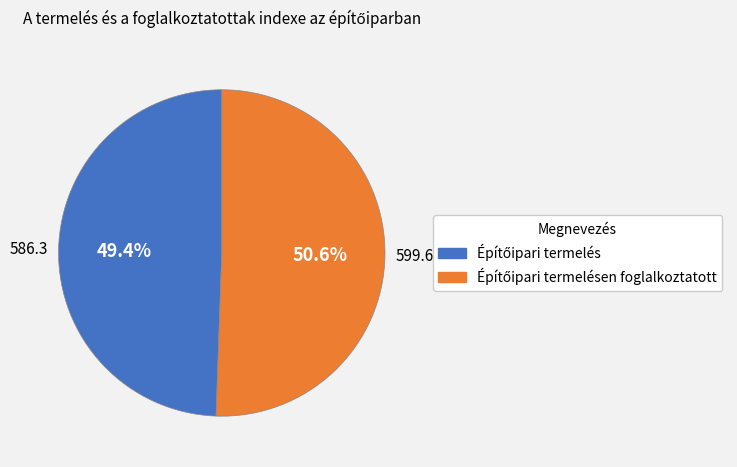

Is there a majority slice in this chart?

Yes